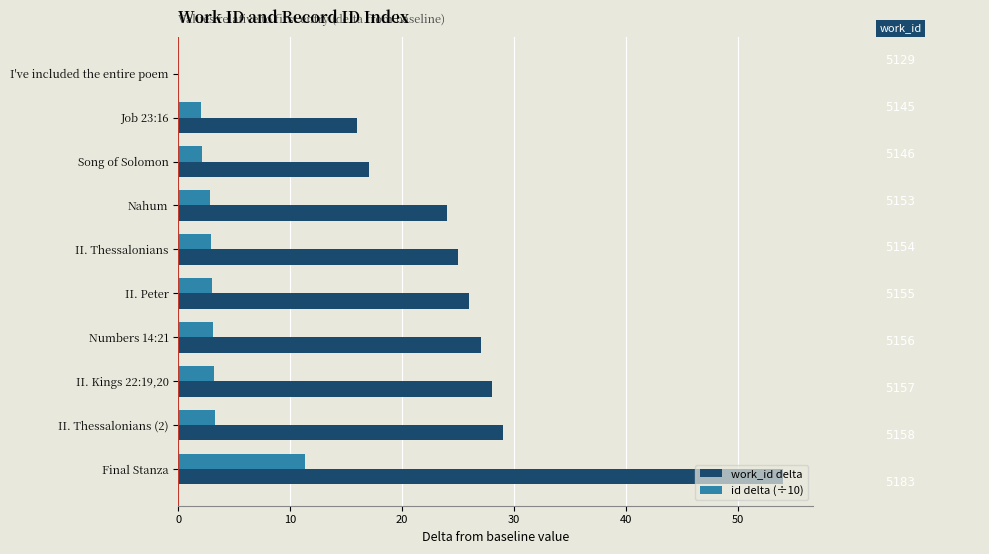

What is the maximum value shown in the chart?

54.0